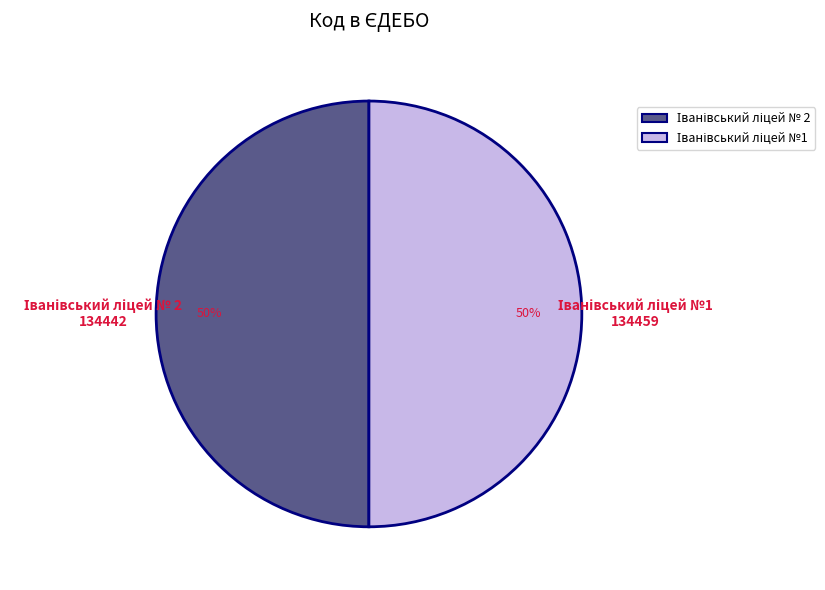

To the nearest percent, what is the average slice percentage?

50%